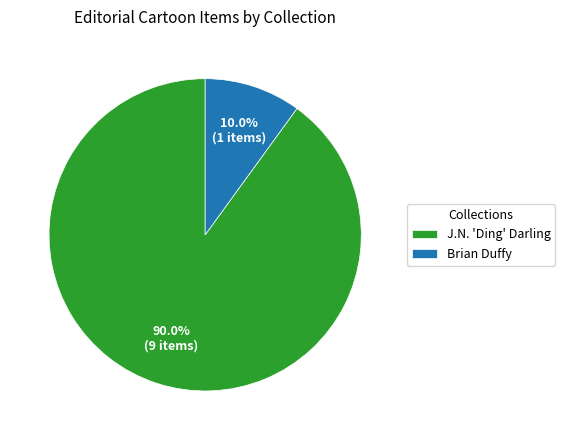

What is the largest slice in the pie chart?

J.N. 'Ding' Darling